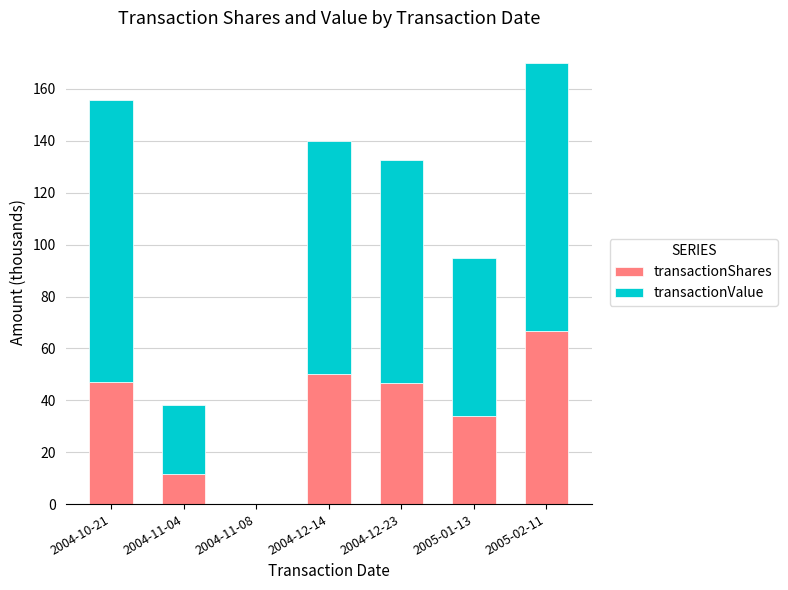

What is the total value across all series at 2004-12-23?

132.5